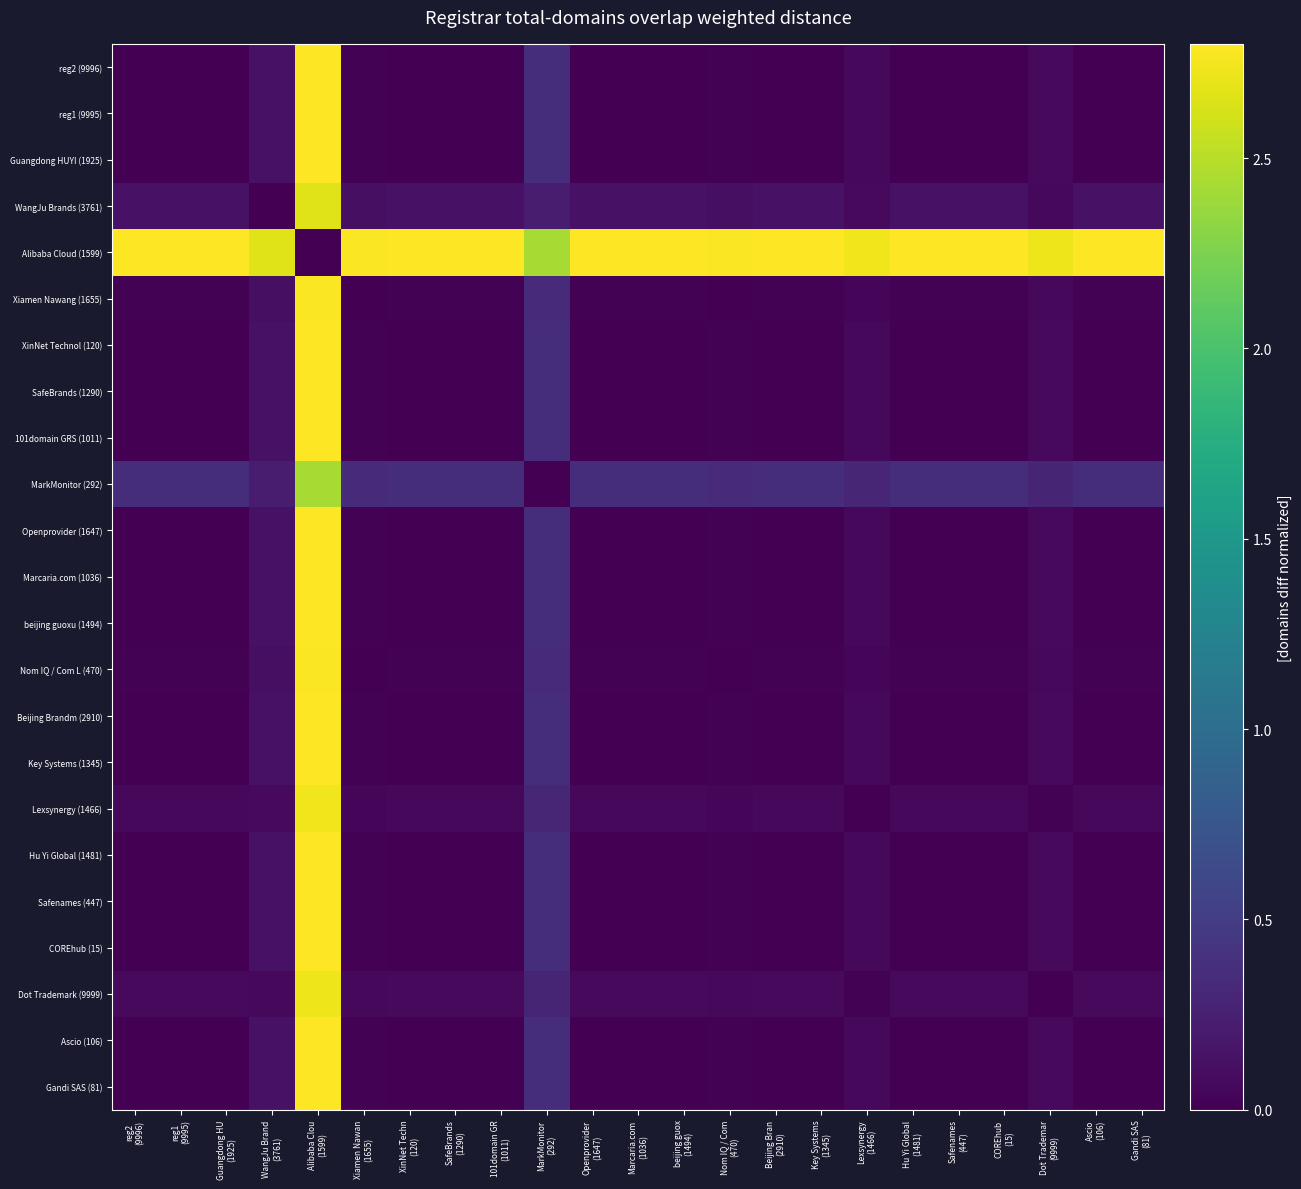

Reading left to right, transcribe all the data shown in this chart.

reg2 (9996): reg2
(9996)=0.0	reg1
(9995)=0.0	Guangdong HU
(1925)=0.0	WangJu Brand
(3761)=0.1	Alibaba Clou
(1599)=2.8	Xiamen Nawan
(1655)=0.0	XinNet Techn
(120)=0.0	SafeBrands
(1290)=0.0	101domain GR
(1011)=0.0	MarkMonitor
(292)=0.4	Openprovider
(1647)=0.0	Marcaria.com
(1036)=0.0	beijing guox
(1494)=0.0	Nom IQ / Com
(470)=0.0	Beijing Bran
(2910)=0.0	Key Systems
(1345)=0.0	Lexsynergy
(1466)=0.1	Hu Yi Global
(1481)=0.0	Safenames
(447)=0.0	COREhub
(15)=0.0	Dot Trademar
(9999)=0.1	Ascio
(106)=0.0	Gandi SAS
(81)=0.0
reg1 (9995): reg2
(9996)=0.0	reg1
(9995)=0.0	Guangdong HU
(1925)=0.0	WangJu Brand
(3761)=0.1	Alibaba Clou
(1599)=2.8	Xiamen Nawan
(1655)=0.0	XinNet Techn
(120)=0.0	SafeBrands
(1290)=0.0	101domain GR
(1011)=0.0	MarkMonitor
(292)=0.4	Openprovider
(1647)=0.0	Marcaria.com
(1036)=0.0	beijing guox
(1494)=0.0	Nom IQ / Com
(470)=0.0	Beijing Bran
(2910)=0.0	Key Systems
(1345)=0.0	Lexsynergy
(1466)=0.1	Hu Yi Global
(1481)=0.0	Safenames
(447)=0.0	COREhub
(15)=0.0	Dot Trademar
(9999)=0.1	Ascio
(106)=0.0	Gandi SAS
(81)=0.0
Guangdong HUYI (1925): reg2
(9996)=0.0	reg1
(9995)=0.0	Guangdong HU
(1925)=0.0	WangJu Brand
(3761)=0.1	Alibaba Clou
(1599)=2.8	Xiamen Nawan
(1655)=0.0	XinNet Techn
(120)=0.0	SafeBrands
(1290)=0.0	101domain GR
(1011)=0.0	MarkMonitor
(292)=0.4	Openprovider
(1647)=0.0	Marcaria.com
(1036)=0.0	beijing guox
(1494)=0.0	Nom IQ / Com
(470)=0.0	Beijing Bran
(2910)=0.0	Key Systems
(1345)=0.0	Lexsynergy
(1466)=0.1	Hu Yi Global
(1481)=0.0	Safenames
(447)=0.0	COREhub
(15)=0.0	Dot Trademar
(9999)=0.1	Ascio
(106)=0.0	Gandi SAS
(81)=0.0
WangJu Brands (3761): reg2
(9996)=0.1	reg1
(9995)=0.1	Guangdong HU
(1925)=0.1	WangJu Brand
(3761)=0.0	Alibaba Clou
(1599)=2.7	Xiamen Nawan
(1655)=0.1	XinNet Techn
(120)=0.1	SafeBrands
(1290)=0.1	101domain GR
(1011)=0.1	MarkMonitor
(292)=0.2	Openprovider
(1647)=0.1	Marcaria.com
(1036)=0.1	beijing guox
(1494)=0.1	Nom IQ / Com
(470)=0.1	Beijing Bran
(2910)=0.1	Key Systems
(1345)=0.1	Lexsynergy
(1466)=0.1	Hu Yi Global
(1481)=0.1	Safenames
(447)=0.1	COREhub
(15)=0.1	Dot Trademar
(9999)=0.1	Ascio
(106)=0.1	Gandi SAS
(81)=0.1
Alibaba Cloud (1599): reg2
(9996)=2.8	reg1
(9995)=2.8	Guangdong HU
(1925)=2.8	WangJu Brand
(3761)=2.7	Alibaba Clou
(1599)=0.0	Xiamen Nawan
(1655)=2.8	XinNet Techn
(120)=2.8	SafeBrands
(1290)=2.8	101domain GR
(1011)=2.8	MarkMonitor
(292)=2.4	Openprovider
(1647)=2.8	Marcaria.com
(1036)=2.8	beijing guox
(1494)=2.8	Nom IQ / Com
(470)=2.8	Beijing Bran
(2910)=2.8	Key Systems
(1345)=2.8	Lexsynergy
(1466)=2.7	Hu Yi Global
(1481)=2.8	Safenames
(447)=2.8	COREhub
(15)=2.8	Dot Trademar
(9999)=2.7	Ascio
(106)=2.8	Gandi SAS
(81)=2.8
Xiamen Nawang (1655): reg2
(9996)=0.0	reg1
(9995)=0.0	Guangdong HU
(1925)=0.0	WangJu Brand
(3761)=0.1	Alibaba Clou
(1599)=2.8	Xiamen Nawan
(1655)=0.0	XinNet Techn
(120)=0.0	SafeBrands
(1290)=0.0	101domain GR
(1011)=0.0	MarkMonitor
(292)=0.3	Openprovider
(1647)=0.0	Marcaria.com
(1036)=0.0	beijing guox
(1494)=0.0	Nom IQ / Com
(470)=0.0	Beijing Bran
(2910)=0.0	Key Systems
(1345)=0.0	Lexsynergy
(1466)=0.0	Hu Yi Global
(1481)=0.0	Safenames
(447)=0.0	COREhub
(15)=0.0	Dot Trademar
(9999)=0.1	Ascio
(106)=0.0	Gandi SAS
(81)=0.0
XinNet Technol (120): reg2
(9996)=0.0	reg1
(9995)=0.0	Guangdong HU
(1925)=0.0	WangJu Brand
(3761)=0.1	Alibaba Clou
(1599)=2.8	Xiamen Nawan
(1655)=0.0	XinNet Techn
(120)=0.0	SafeBrands
(1290)=0.0	101domain GR
(1011)=0.0	MarkMonitor
(292)=0.4	Openprovider
(1647)=0.0	Marcaria.com
(1036)=0.0	beijing guox
(1494)=0.0	Nom IQ / Com
(470)=0.0	Beijing Bran
(2910)=0.0	Key Systems
(1345)=0.0	Lexsynergy
(1466)=0.1	Hu Yi Global
(1481)=0.0	Safenames
(447)=0.0	COREhub
(15)=0.0	Dot Trademar
(9999)=0.1	Ascio
(106)=0.0	Gandi SAS
(81)=0.0
SafeBrands (1290): reg2
(9996)=0.0	reg1
(9995)=0.0	Guangdong HU
(1925)=0.0	WangJu Brand
(3761)=0.1	Alibaba Clou
(1599)=2.8	Xiamen Nawan
(1655)=0.0	XinNet Techn
(120)=0.0	SafeBrands
(1290)=0.0	101domain GR
(1011)=0.0	MarkMonitor
(292)=0.4	Openprovider
(1647)=0.0	Marcaria.com
(1036)=0.0	beijing guox
(1494)=0.0	Nom IQ / Com
(470)=0.0	Beijing Bran
(2910)=0.0	Key Systems
(1345)=0.0	Lexsynergy
(1466)=0.1	Hu Yi Global
(1481)=0.0	Safenames
(447)=0.0	COREhub
(15)=0.0	Dot Trademar
(9999)=0.1	Ascio
(106)=0.0	Gandi SAS
(81)=0.0
101domain GRS (1011): reg2
(9996)=0.0	reg1
(9995)=0.0	Guangdong HU
(1925)=0.0	WangJu Brand
(3761)=0.1	Alibaba Clou
(1599)=2.8	Xiamen Nawan
(1655)=0.0	XinNet Techn
(120)=0.0	SafeBrands
(1290)=0.0	101domain GR
(1011)=0.0	MarkMonitor
(292)=0.4	Openprovider
(1647)=0.0	Marcaria.com
(1036)=0.0	beijing guox
(1494)=0.0	Nom IQ / Com
(470)=0.0	Beijing Bran
(2910)=0.0	Key Systems
(1345)=0.0	Lexsynergy
(1466)=0.1	Hu Yi Global
(1481)=0.0	Safenames
(447)=0.0	COREhub
(15)=0.0	Dot Trademar
(9999)=0.1	Ascio
(106)=0.0	Gandi SAS
(81)=0.0
MarkMonitor (292): reg2
(9996)=0.4	reg1
(9995)=0.4	Guangdong HU
(1925)=0.4	WangJu Brand
(3761)=0.2	Alibaba Clou
(1599)=2.4	Xiamen Nawan
(1655)=0.3	XinNet Techn
(120)=0.4	SafeBrands
(1290)=0.4	101domain GR
(1011)=0.4	MarkMonitor
(292)=0.0	Openprovider
(1647)=0.4	Marcaria.com
(1036)=0.4	beijing guox
(1494)=0.4	Nom IQ / Com
(470)=0.3	Beijing Bran
(2910)=0.4	Key Systems
(1345)=0.4	Lexsynergy
(1466)=0.3	Hu Yi Global
(1481)=0.4	Safenames
(447)=0.4	COREhub
(15)=0.4	Dot Trademar
(9999)=0.3	Ascio
(106)=0.4	Gandi SAS
(81)=0.4
Openprovider (1647): reg2
(9996)=0.0	reg1
(9995)=0.0	Guangdong HU
(1925)=0.0	WangJu Brand
(3761)=0.1	Alibaba Clou
(1599)=2.8	Xiamen Nawan
(1655)=0.0	XinNet Techn
(120)=0.0	SafeBrands
(1290)=0.0	101domain GR
(1011)=0.0	MarkMonitor
(292)=0.4	Openprovider
(1647)=0.0	Marcaria.com
(1036)=0.0	beijing guox
(1494)=0.0	Nom IQ / Com
(470)=0.0	Beijing Bran
(2910)=0.0	Key Systems
(1345)=0.0	Lexsynergy
(1466)=0.1	Hu Yi Global
(1481)=0.0	Safenames
(447)=0.0	COREhub
(15)=0.0	Dot Trademar
(9999)=0.1	Ascio
(106)=0.0	Gandi SAS
(81)=0.0
Marcaria.com (1036): reg2
(9996)=0.0	reg1
(9995)=0.0	Guangdong HU
(1925)=0.0	WangJu Brand
(3761)=0.1	Alibaba Clou
(1599)=2.8	Xiamen Nawan
(1655)=0.0	XinNet Techn
(120)=0.0	SafeBrands
(1290)=0.0	101domain GR
(1011)=0.0	MarkMonitor
(292)=0.4	Openprovider
(1647)=0.0	Marcaria.com
(1036)=0.0	beijing guox
(1494)=0.0	Nom IQ / Com
(470)=0.0	Beijing Bran
(2910)=0.0	Key Systems
(1345)=0.0	Lexsynergy
(1466)=0.1	Hu Yi Global
(1481)=0.0	Safenames
(447)=0.0	COREhub
(15)=0.0	Dot Trademar
(9999)=0.1	Ascio
(106)=0.0	Gandi SAS
(81)=0.0
beijing guoxu (1494): reg2
(9996)=0.0	reg1
(9995)=0.0	Guangdong HU
(1925)=0.0	WangJu Brand
(3761)=0.1	Alibaba Clou
(1599)=2.8	Xiamen Nawan
(1655)=0.0	XinNet Techn
(120)=0.0	SafeBrands
(1290)=0.0	101domain GR
(1011)=0.0	MarkMonitor
(292)=0.4	Openprovider
(1647)=0.0	Marcaria.com
(1036)=0.0	beijing guox
(1494)=0.0	Nom IQ / Com
(470)=0.0	Beijing Bran
(2910)=0.0	Key Systems
(1345)=0.0	Lexsynergy
(1466)=0.1	Hu Yi Global
(1481)=0.0	Safenames
(447)=0.0	COREhub
(15)=0.0	Dot Trademar
(9999)=0.1	Ascio
(106)=0.0	Gandi SAS
(81)=0.0
Nom IQ / Com L (470): reg2
(9996)=0.0	reg1
(9995)=0.0	Guangdong HU
(1925)=0.0	WangJu Brand
(3761)=0.1	Alibaba Clou
(1599)=2.8	Xiamen Nawan
(1655)=0.0	XinNet Techn
(120)=0.0	SafeBrands
(1290)=0.0	101domain GR
(1011)=0.0	MarkMonitor
(292)=0.3	Openprovider
(1647)=0.0	Marcaria.com
(1036)=0.0	beijing guox
(1494)=0.0	Nom IQ / Com
(470)=0.0	Beijing Bran
(2910)=0.0	Key Systems
(1345)=0.0	Lexsynergy
(1466)=0.0	Hu Yi Global
(1481)=0.0	Safenames
(447)=0.0	COREhub
(15)=0.0	Dot Trademar
(9999)=0.1	Ascio
(106)=0.0	Gandi SAS
(81)=0.0
Beijing Brandm (2910): reg2
(9996)=0.0	reg1
(9995)=0.0	Guangdong HU
(1925)=0.0	WangJu Brand
(3761)=0.1	Alibaba Clou
(1599)=2.8	Xiamen Nawan
(1655)=0.0	XinNet Techn
(120)=0.0	SafeBrands
(1290)=0.0	101domain GR
(1011)=0.0	MarkMonitor
(292)=0.4	Openprovider
(1647)=0.0	Marcaria.com
(1036)=0.0	beijing guox
(1494)=0.0	Nom IQ / Com
(470)=0.0	Beijing Bran
(2910)=0.0	Key Systems
(1345)=0.0	Lexsynergy
(1466)=0.1	Hu Yi Global
(1481)=0.0	Safenames
(447)=0.0	COREhub
(15)=0.0	Dot Trademar
(9999)=0.1	Ascio
(106)=0.0	Gandi SAS
(81)=0.0
Key Systems (1345): reg2
(9996)=0.0	reg1
(9995)=0.0	Guangdong HU
(1925)=0.0	WangJu Brand
(3761)=0.1	Alibaba Clou
(1599)=2.8	Xiamen Nawan
(1655)=0.0	XinNet Techn
(120)=0.0	SafeBrands
(1290)=0.0	101domain GR
(1011)=0.0	MarkMonitor
(292)=0.4	Openprovider
(1647)=0.0	Marcaria.com
(1036)=0.0	beijing guox
(1494)=0.0	Nom IQ / Com
(470)=0.0	Beijing Bran
(2910)=0.0	Key Systems
(1345)=0.0	Lexsynergy
(1466)=0.1	Hu Yi Global
(1481)=0.0	Safenames
(447)=0.0	COREhub
(15)=0.0	Dot Trademar
(9999)=0.1	Ascio
(106)=0.0	Gandi SAS
(81)=0.0
Lexsynergy (1466): reg2
(9996)=0.1	reg1
(9995)=0.1	Guangdong HU
(1925)=0.1	WangJu Brand
(3761)=0.1	Alibaba Clou
(1599)=2.7	Xiamen Nawan
(1655)=0.0	XinNet Techn
(120)=0.1	SafeBrands
(1290)=0.1	101domain GR
(1011)=0.1	MarkMonitor
(292)=0.3	Openprovider
(1647)=0.1	Marcaria.com
(1036)=0.1	beijing guox
(1494)=0.1	Nom IQ / Com
(470)=0.0	Beijing Bran
(2910)=0.1	Key Systems
(1345)=0.1	Lexsynergy
(1466)=0.0	Hu Yi Global
(1481)=0.1	Safenames
(447)=0.1	COREhub
(15)=0.1	Dot Trademar
(9999)=0.0	Ascio
(106)=0.1	Gandi SAS
(81)=0.1
Hu Yi Global (1481): reg2
(9996)=0.0	reg1
(9995)=0.0	Guangdong HU
(1925)=0.0	WangJu Brand
(3761)=0.1	Alibaba Clou
(1599)=2.8	Xiamen Nawan
(1655)=0.0	XinNet Techn
(120)=0.0	SafeBrands
(1290)=0.0	101domain GR
(1011)=0.0	MarkMonitor
(292)=0.4	Openprovider
(1647)=0.0	Marcaria.com
(1036)=0.0	beijing guox
(1494)=0.0	Nom IQ / Com
(470)=0.0	Beijing Bran
(2910)=0.0	Key Systems
(1345)=0.0	Lexsynergy
(1466)=0.1	Hu Yi Global
(1481)=0.0	Safenames
(447)=0.0	COREhub
(15)=0.0	Dot Trademar
(9999)=0.1	Ascio
(106)=0.0	Gandi SAS
(81)=0.0
Safenames (447): reg2
(9996)=0.0	reg1
(9995)=0.0	Guangdong HU
(1925)=0.0	WangJu Brand
(3761)=0.1	Alibaba Clou
(1599)=2.8	Xiamen Nawan
(1655)=0.0	XinNet Techn
(120)=0.0	SafeBrands
(1290)=0.0	101domain GR
(1011)=0.0	MarkMonitor
(292)=0.4	Openprovider
(1647)=0.0	Marcaria.com
(1036)=0.0	beijing guox
(1494)=0.0	Nom IQ / Com
(470)=0.0	Beijing Bran
(2910)=0.0	Key Systems
(1345)=0.0	Lexsynergy
(1466)=0.1	Hu Yi Global
(1481)=0.0	Safenames
(447)=0.0	COREhub
(15)=0.0	Dot Trademar
(9999)=0.1	Ascio
(106)=0.0	Gandi SAS
(81)=0.0
COREhub (15): reg2
(9996)=0.0	reg1
(9995)=0.0	Guangdong HU
(1925)=0.0	WangJu Brand
(3761)=0.1	Alibaba Clou
(1599)=2.8	Xiamen Nawan
(1655)=0.0	XinNet Techn
(120)=0.0	SafeBrands
(1290)=0.0	101domain GR
(1011)=0.0	MarkMonitor
(292)=0.4	Openprovider
(1647)=0.0	Marcaria.com
(1036)=0.0	beijing guox
(1494)=0.0	Nom IQ / Com
(470)=0.0	Beijing Bran
(2910)=0.0	Key Systems
(1345)=0.0	Lexsynergy
(1466)=0.1	Hu Yi Global
(1481)=0.0	Safenames
(447)=0.0	COREhub
(15)=0.0	Dot Trademar
(9999)=0.1	Ascio
(106)=0.0	Gandi SAS
(81)=0.0
Dot Trademark (9999): reg2
(9996)=0.1	reg1
(9995)=0.1	Guangdong HU
(1925)=0.1	WangJu Brand
(3761)=0.1	Alibaba Clou
(1599)=2.7	Xiamen Nawan
(1655)=0.1	XinNet Techn
(120)=0.1	SafeBrands
(1290)=0.1	101domain GR
(1011)=0.1	MarkMonitor
(292)=0.3	Openprovider
(1647)=0.1	Marcaria.com
(1036)=0.1	beijing guox
(1494)=0.1	Nom IQ / Com
(470)=0.1	Beijing Bran
(2910)=0.1	Key Systems
(1345)=0.1	Lexsynergy
(1466)=0.0	Hu Yi Global
(1481)=0.1	Safenames
(447)=0.1	COREhub
(15)=0.1	Dot Trademar
(9999)=0.0	Ascio
(106)=0.1	Gandi SAS
(81)=0.1
Ascio (106): reg2
(9996)=0.0	reg1
(9995)=0.0	Guangdong HU
(1925)=0.0	WangJu Brand
(3761)=0.1	Alibaba Clou
(1599)=2.8	Xiamen Nawan
(1655)=0.0	XinNet Techn
(120)=0.0	SafeBrands
(1290)=0.0	101domain GR
(1011)=0.0	MarkMonitor
(292)=0.4	Openprovider
(1647)=0.0	Marcaria.com
(1036)=0.0	beijing guox
(1494)=0.0	Nom IQ / Com
(470)=0.0	Beijing Bran
(2910)=0.0	Key Systems
(1345)=0.0	Lexsynergy
(1466)=0.1	Hu Yi Global
(1481)=0.0	Safenames
(447)=0.0	COREhub
(15)=0.0	Dot Trademar
(9999)=0.1	Ascio
(106)=0.0	Gandi SAS
(81)=0.0
Gandi SAS (81): reg2
(9996)=0.0	reg1
(9995)=0.0	Guangdong HU
(1925)=0.0	WangJu Brand
(3761)=0.1	Alibaba Clou
(1599)=2.8	Xiamen Nawan
(1655)=0.0	XinNet Techn
(120)=0.0	SafeBrands
(1290)=0.0	101domain GR
(1011)=0.0	MarkMonitor
(292)=0.4	Openprovider
(1647)=0.0	Marcaria.com
(1036)=0.0	beijing guox
(1494)=0.0	Nom IQ / Com
(470)=0.0	Beijing Bran
(2910)=0.0	Key Systems
(1345)=0.0	Lexsynergy
(1466)=0.1	Hu Yi Global
(1481)=0.0	Safenames
(447)=0.0	COREhub
(15)=0.0	Dot Trademar
(9999)=0.1	Ascio
(106)=0.0	Gandi SAS
(81)=0.0